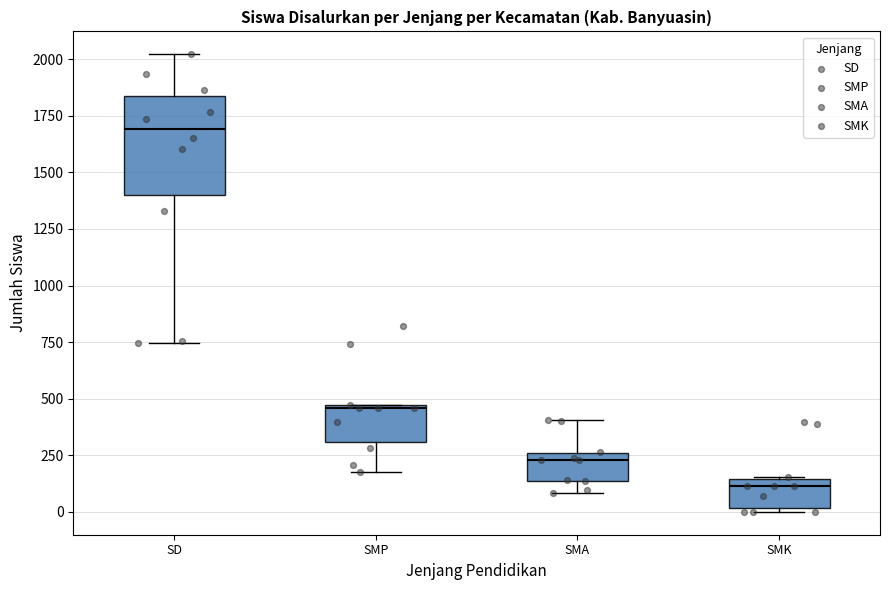

Where does the lower whisker of the box for SMA end on the y-axis? The values are not printed on the chart, so give them approximately, as read against the axis.

100